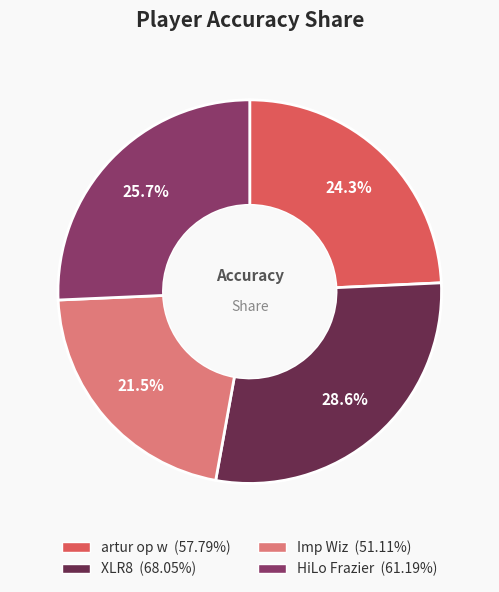

Count the number of slices in the pie.

4